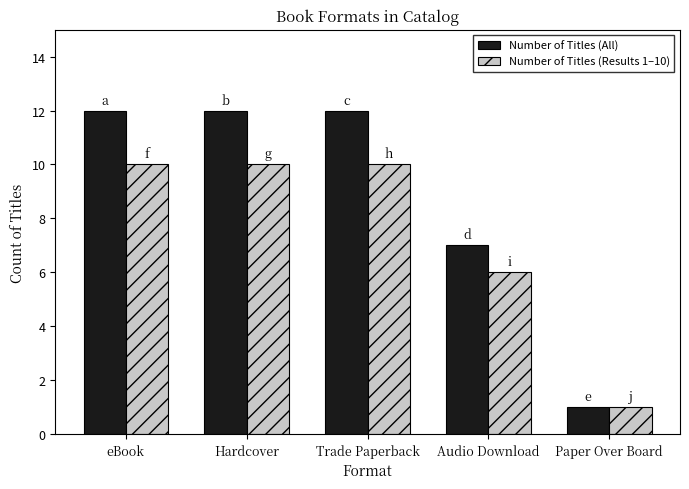

What are all the series names shown in the legend?

Number of Titles (All), Number of Titles (Results 1–10)